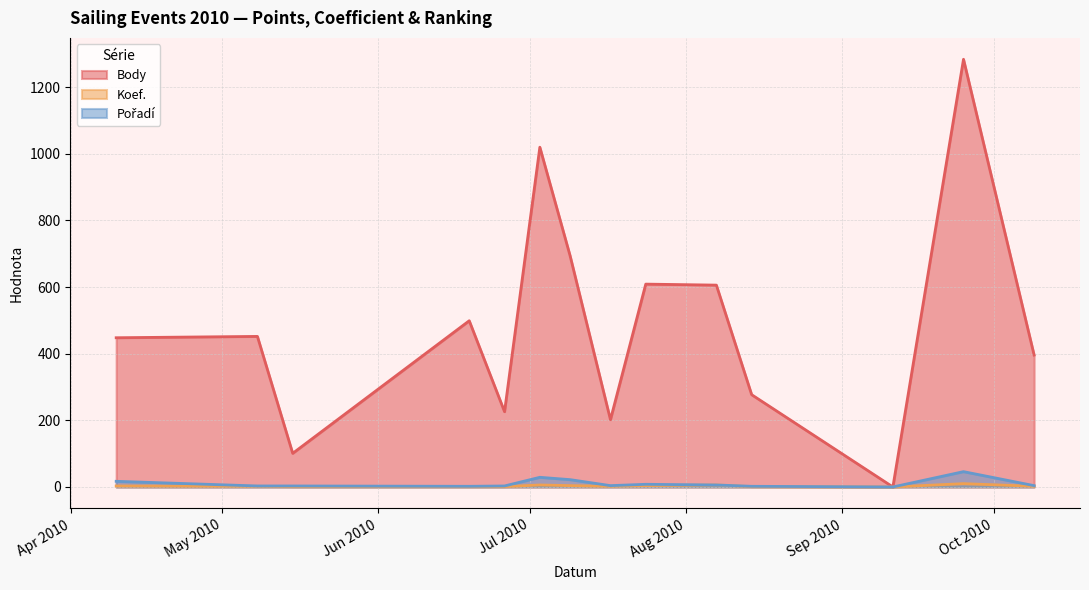

True or false: Pořadí and Body cross at least once.

False